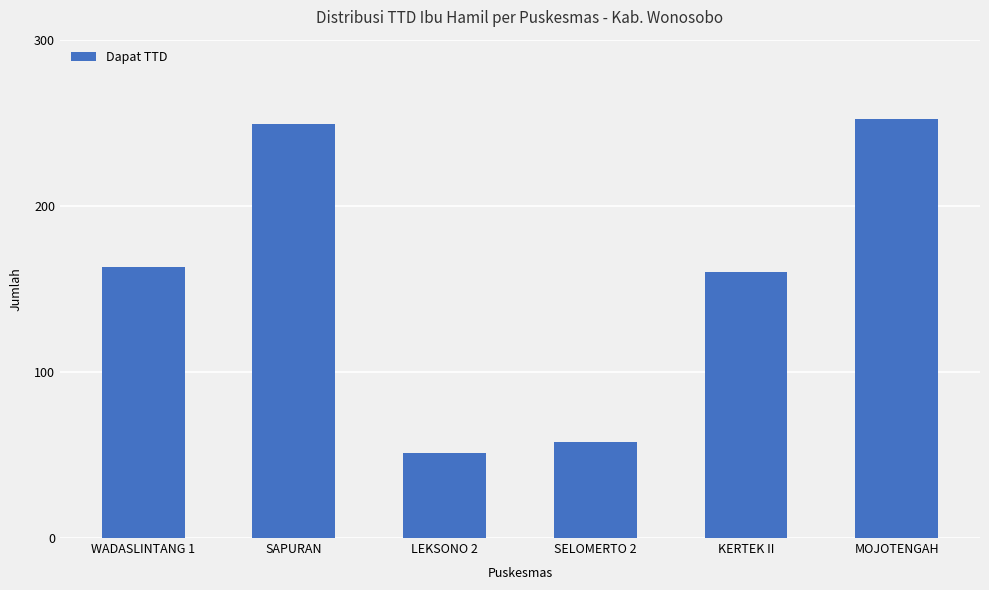

At which label is the value closest to 151?

KERTEK II